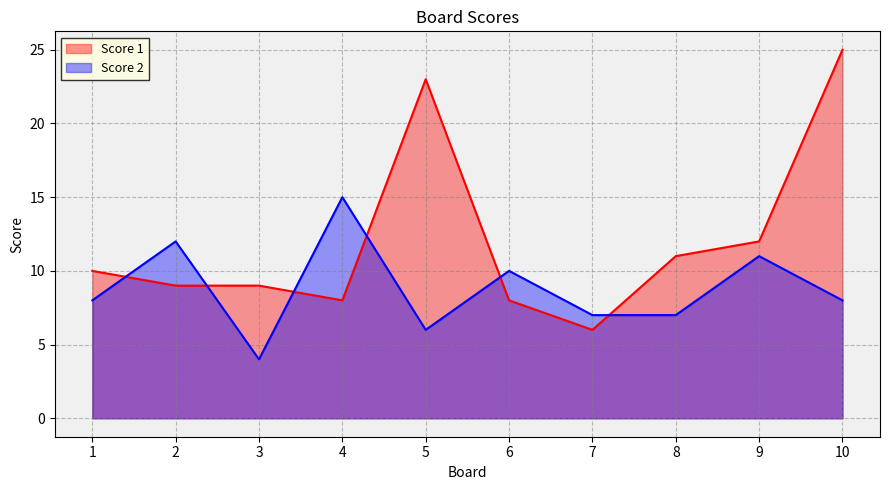

What value does the Score 1 series have at 10, to the nearest 5?

25